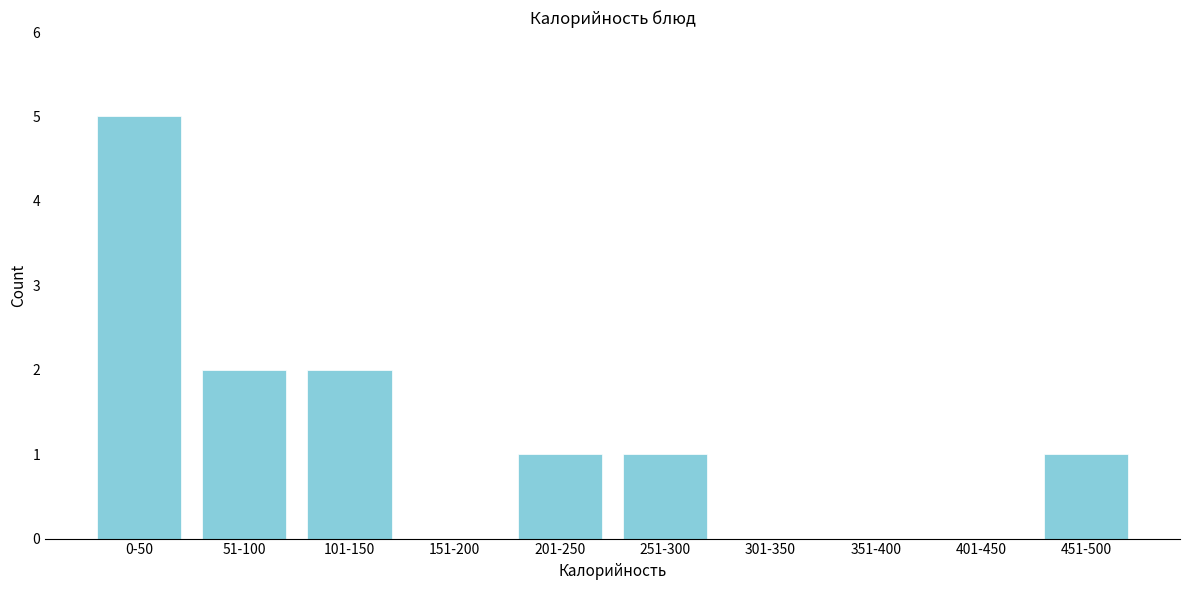

Reading left to right, transcribe all the data shown in this chart.

0-50=5	51-100=2	101-150=2	151-200=0	201-250=1	251-300=1	301-350=0	351-400=0	401-450=0	451-500=1